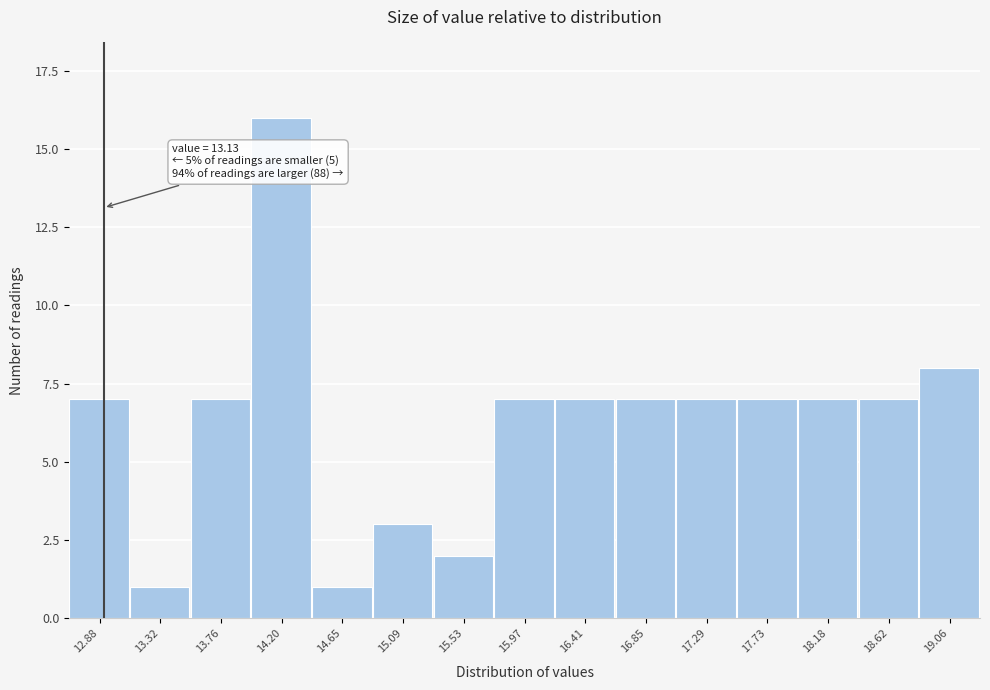

Reading right to left, what are all the values shown in this chart?

19.06=8	18.62=7	18.18=7	17.73=7	17.29=7	16.85=7	16.41=7	15.97=7	15.53=2	15.09=3	14.65=1	14.20=16	13.76=7	13.32=1	12.88=7